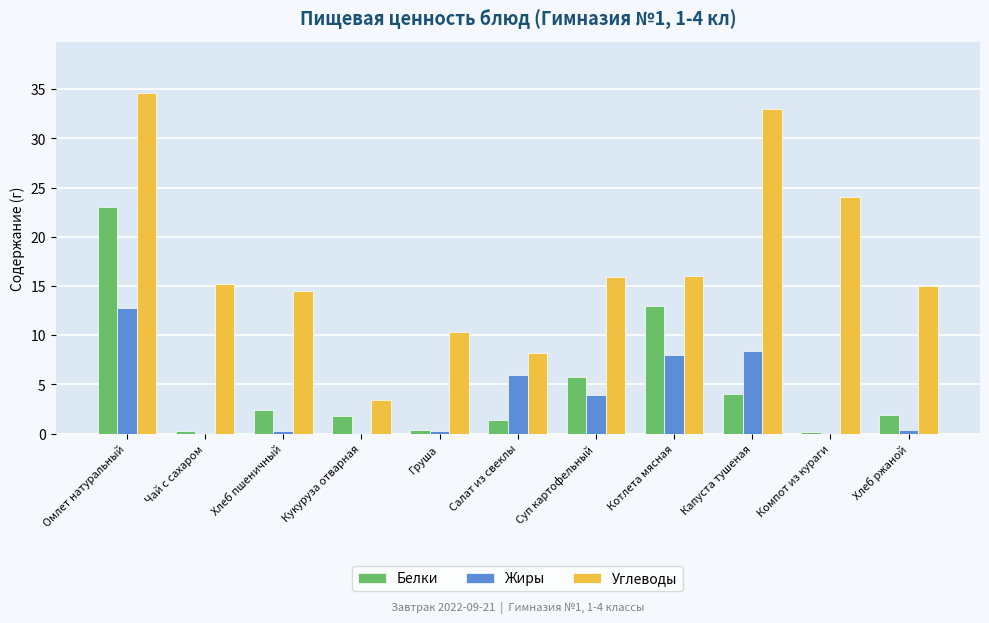

Which series has the largest total across all categories?

Углеводы